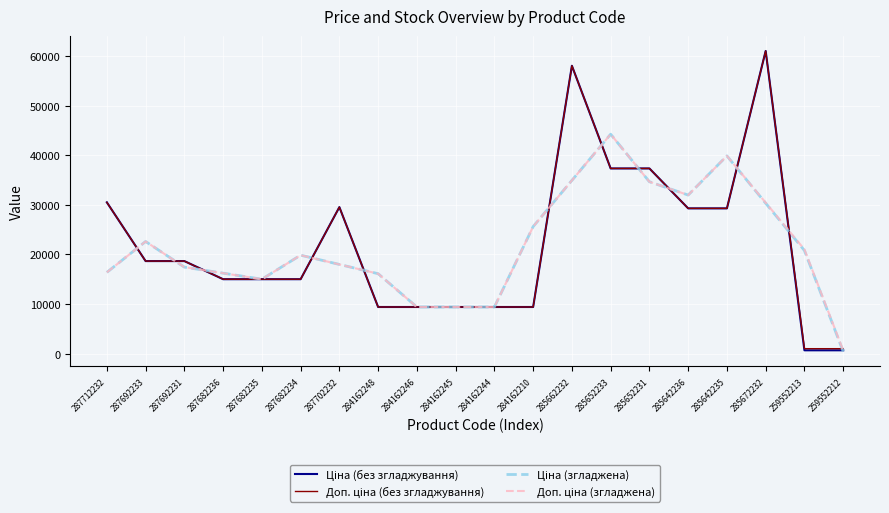

What position from the left is 284162246?

9